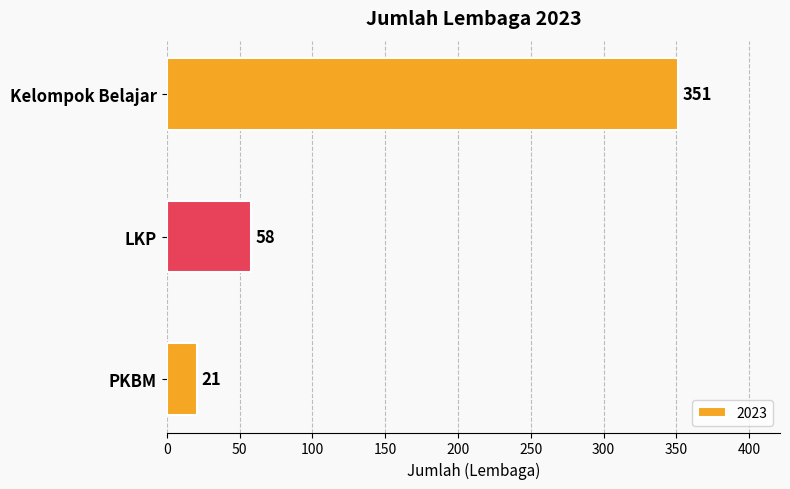

Between LKP and PKBM, which is larger?

LKP